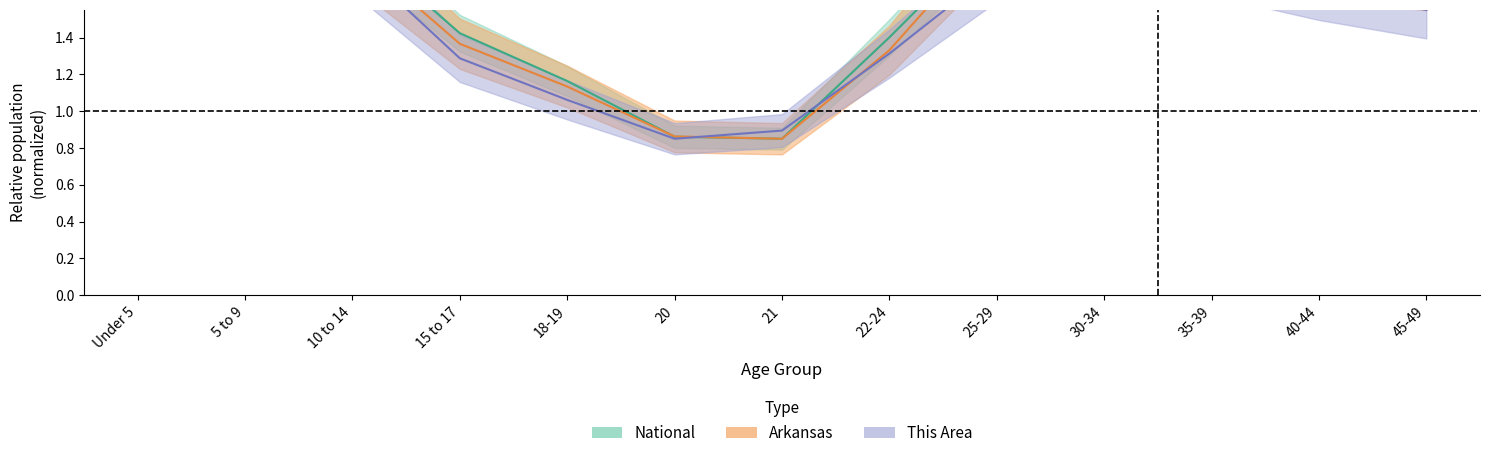

Is it true that National equals 1.4 at 20?

False